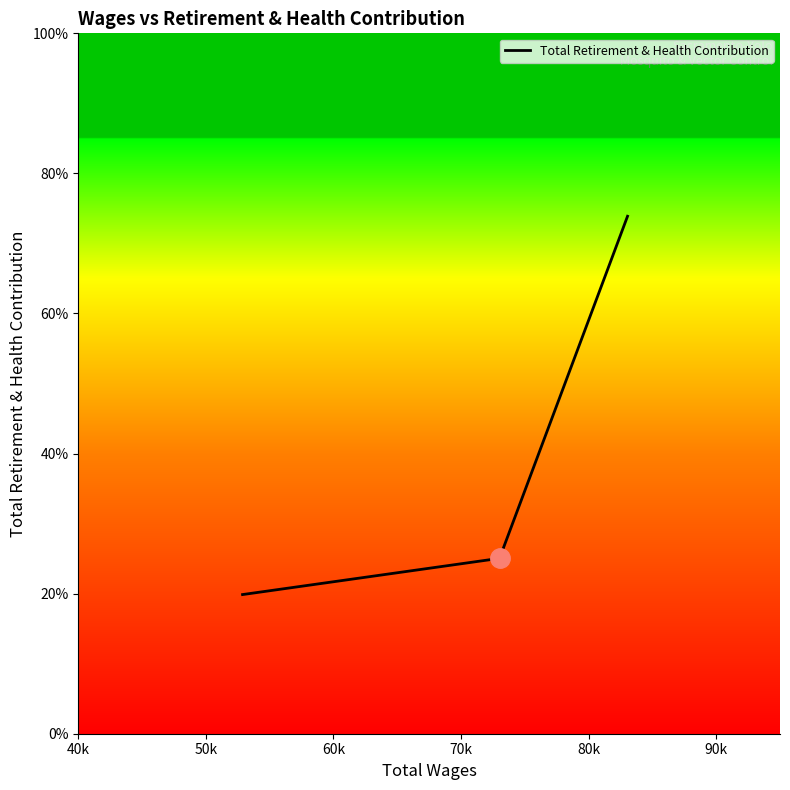

Is this an area chart (filled region under the line)?

Yes